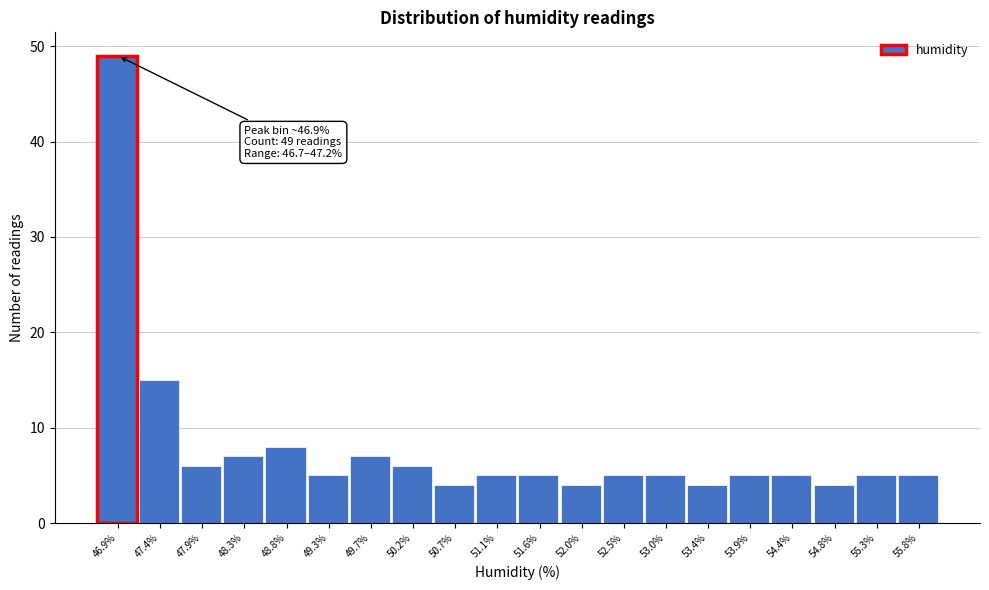

Which range on the x-axis has the tallest bar?

46.700 to 47.165